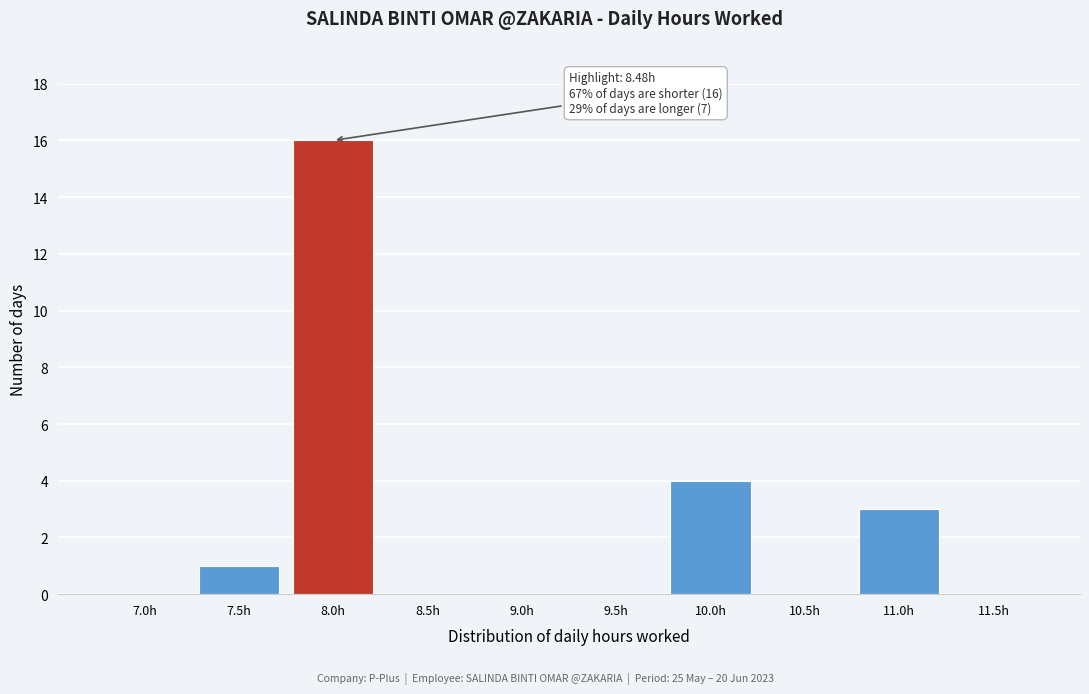

Reading right to left, transcribe all the data shown in this chart.

11.5h=0	11.0h=3	10.5h=0	10.0h=4	9.5h=0	9.0h=0	8.5h=0	8.0h=16	7.5h=1	7.0h=0